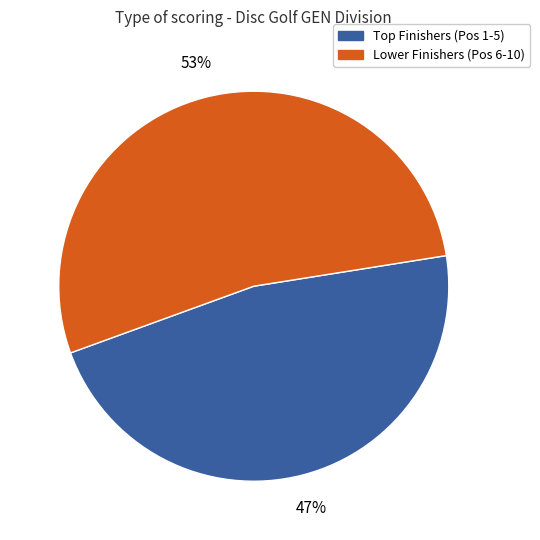

Count the number of slices in the pie.

2